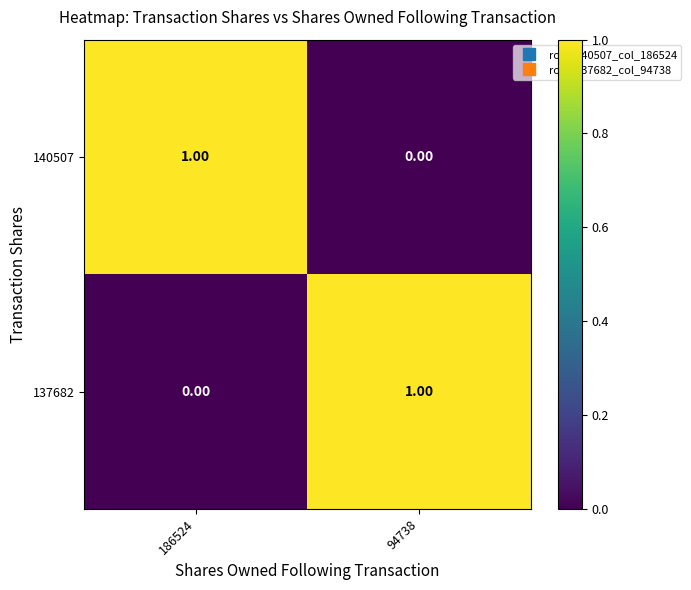

List the labels in order of 140507 value, smallest first.

94738, 186524